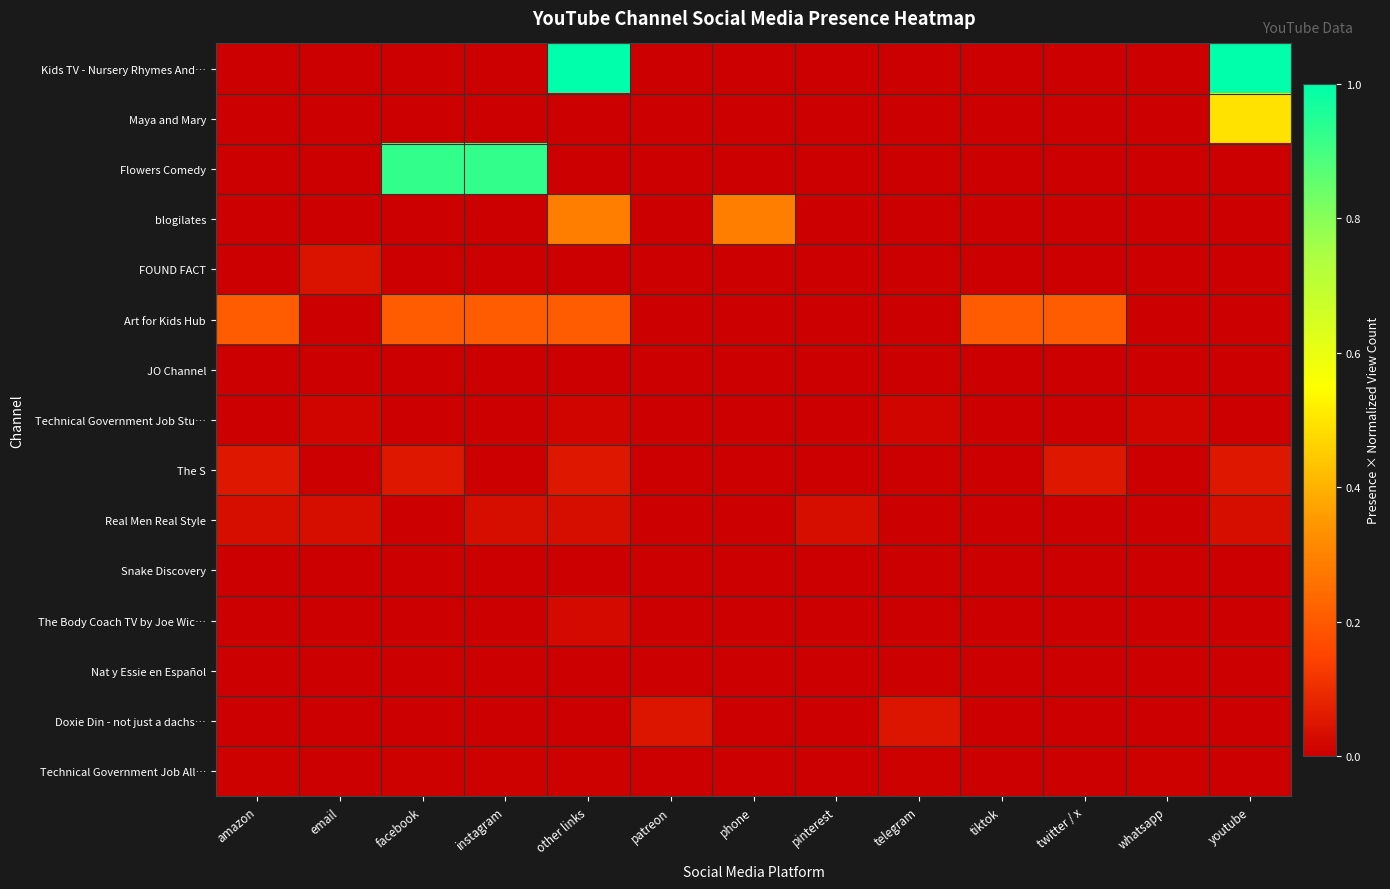

At how many categories does at least one series exceed 0?

13